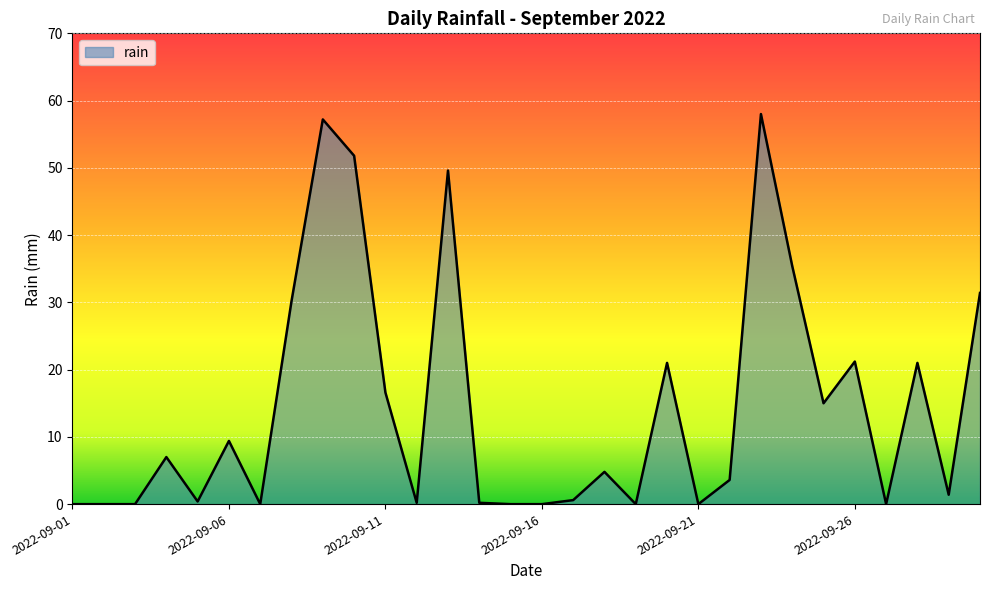

What is the sum of all values?

436.0